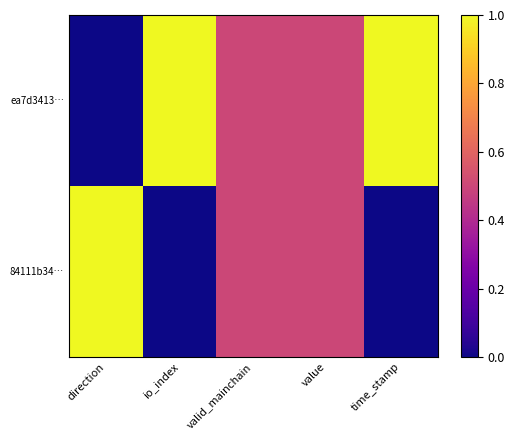

Which series has the largest range (max minus min)?

ea7d3413…